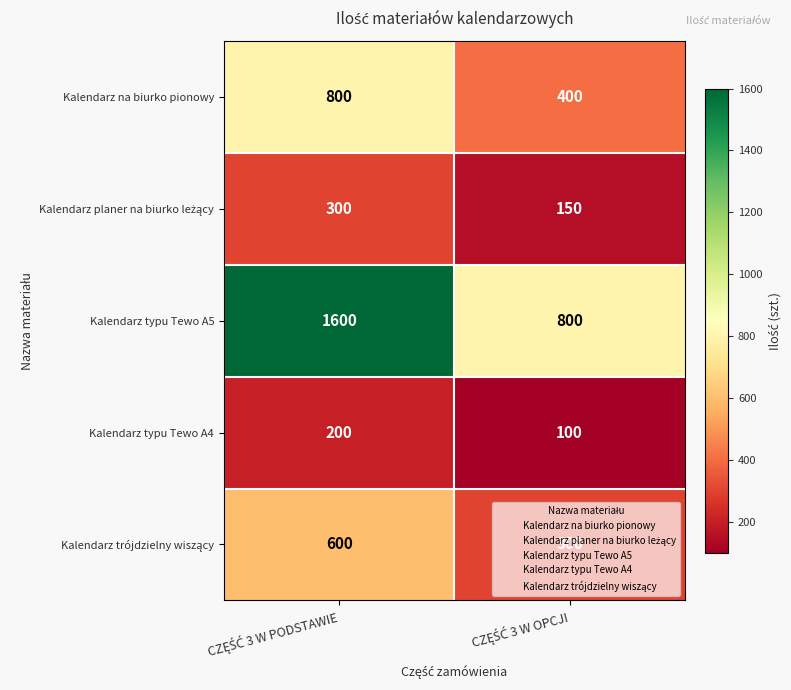

Which series has the largest total across all categories?

Kalendarz typu Tewo A5